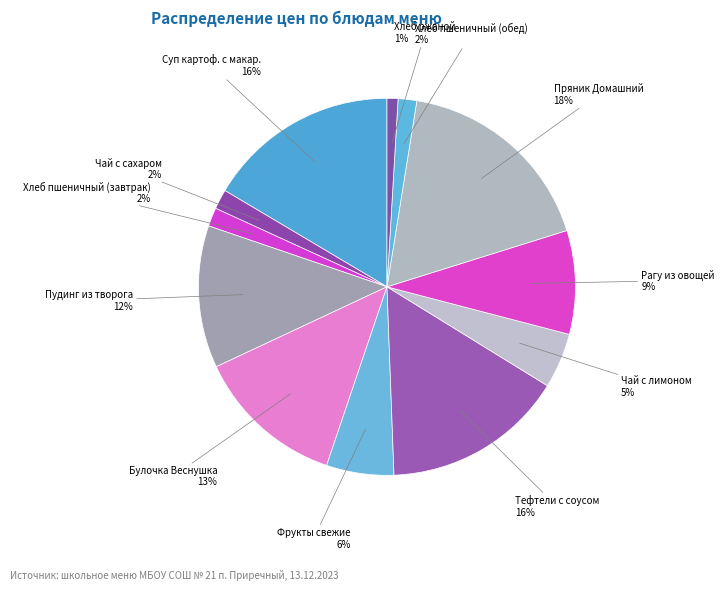

Count the number of slices in the pie.

12